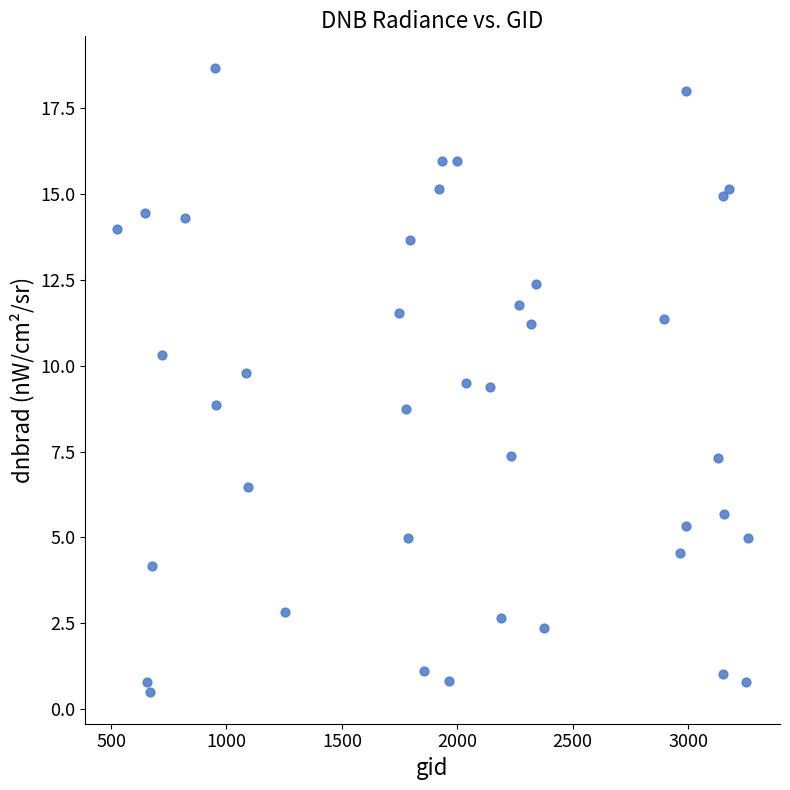

What is the range of X values (max minus min)?

2737.2